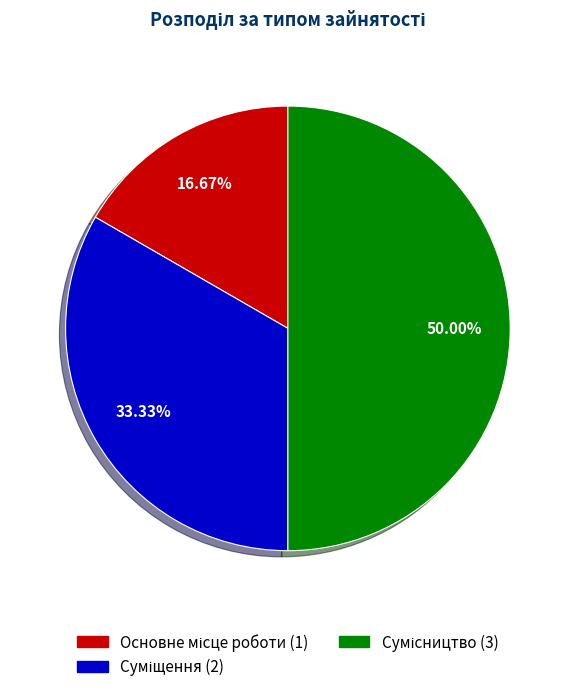

How many segments does this pie chart have?

3